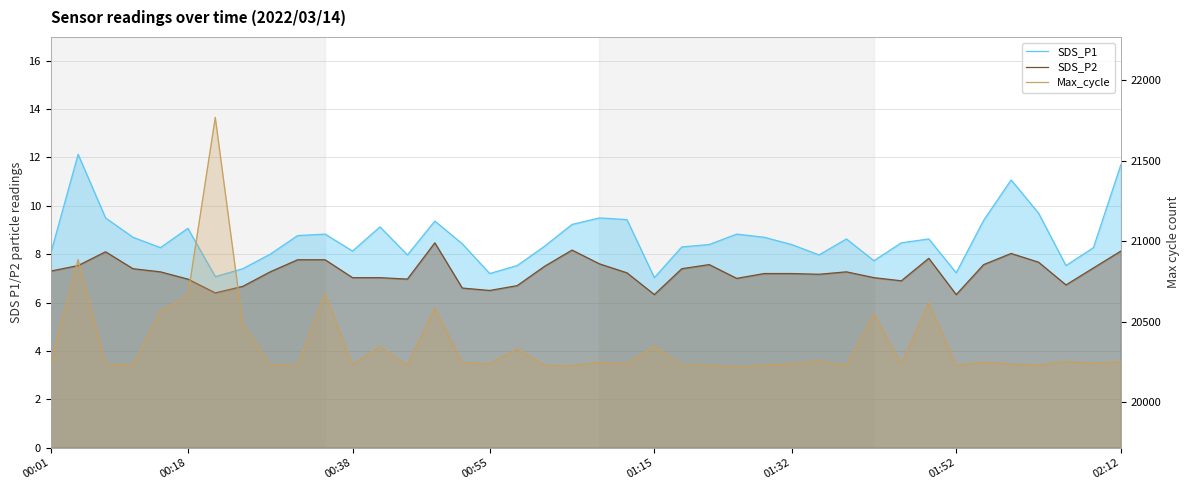

Which series has the largest range (max minus min)?

Max_cycle